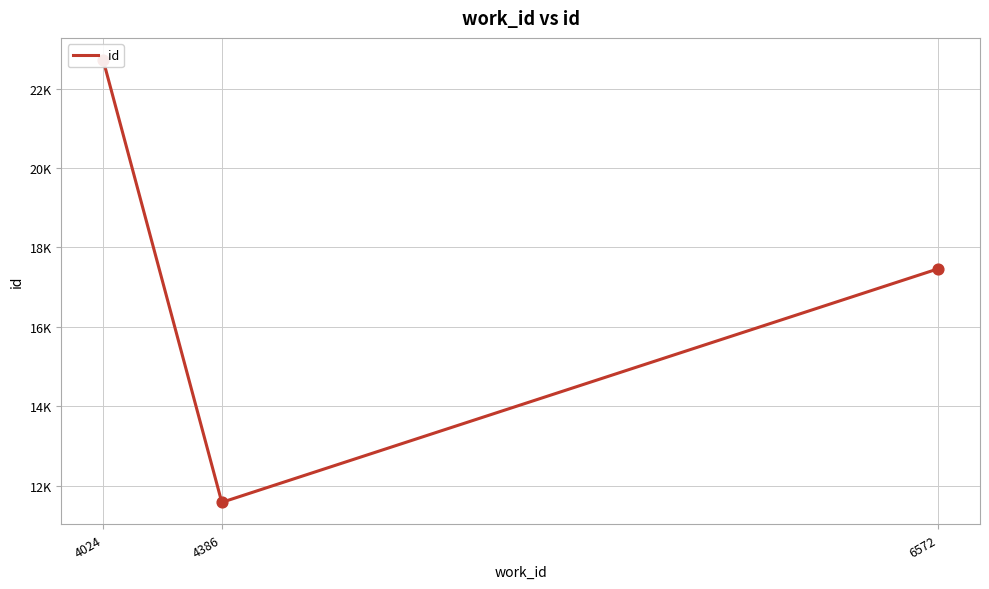

What is the ratio of the value at 6572 to the value at 4386?

1.5